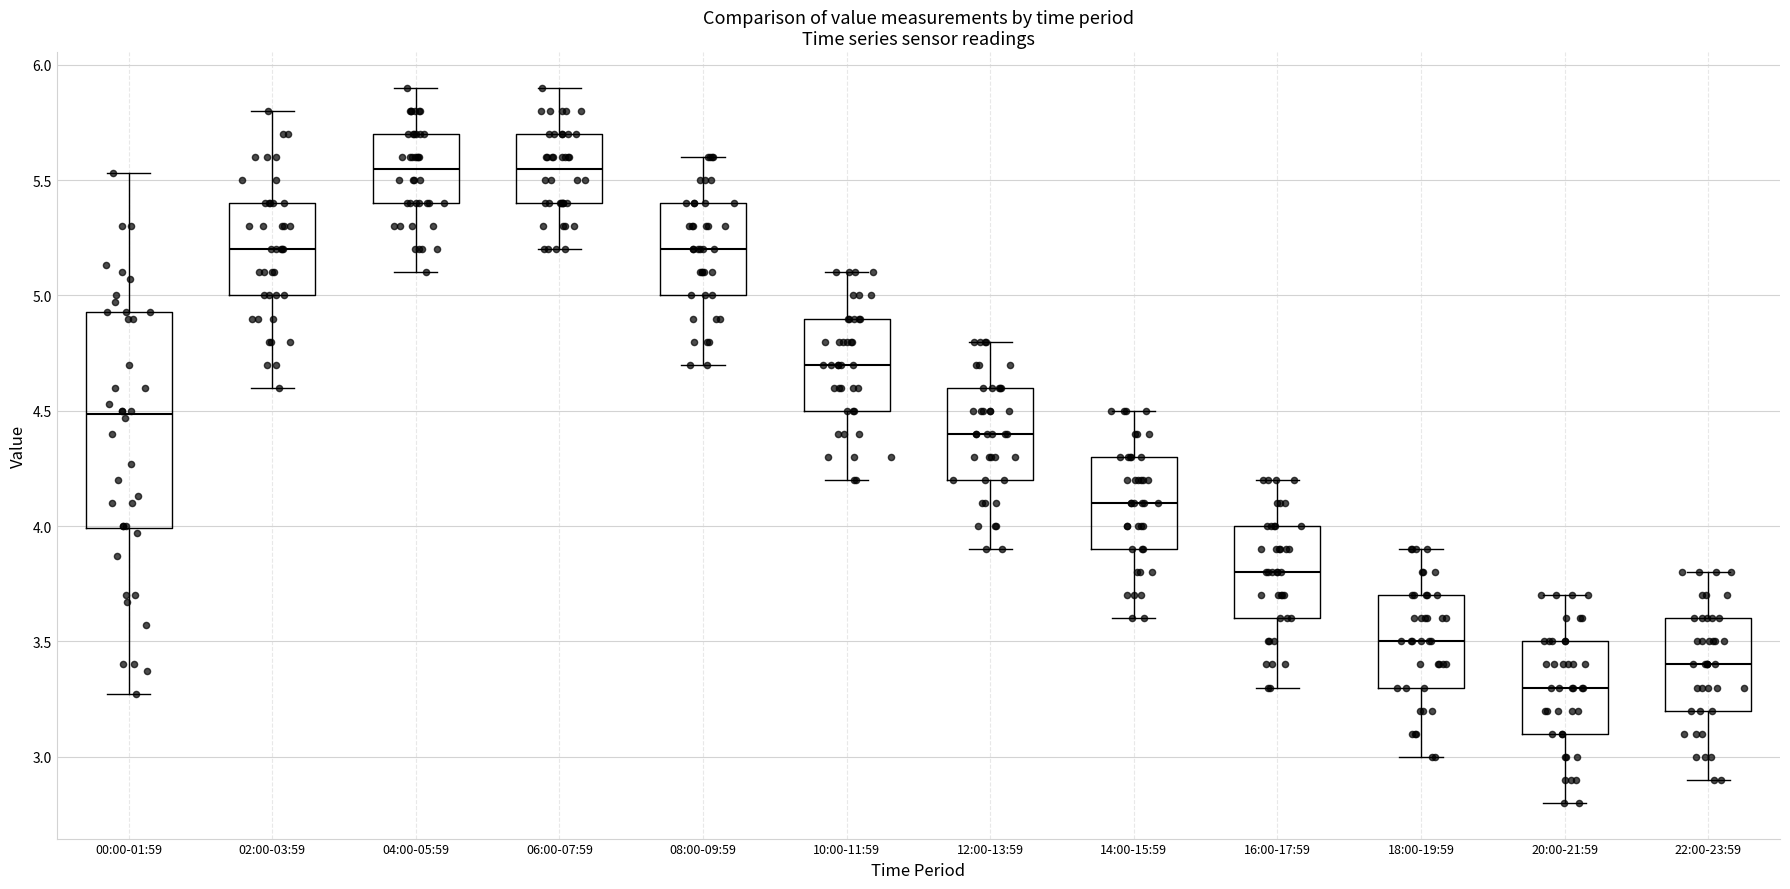

Which box has the lowest median line?

20:00-21:59